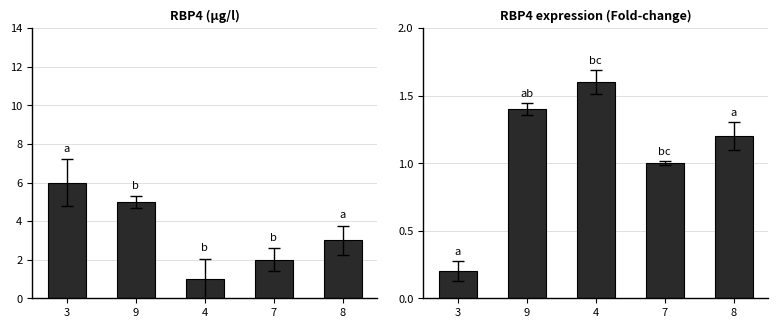

At how many categories does at least one series exceed 4?

2